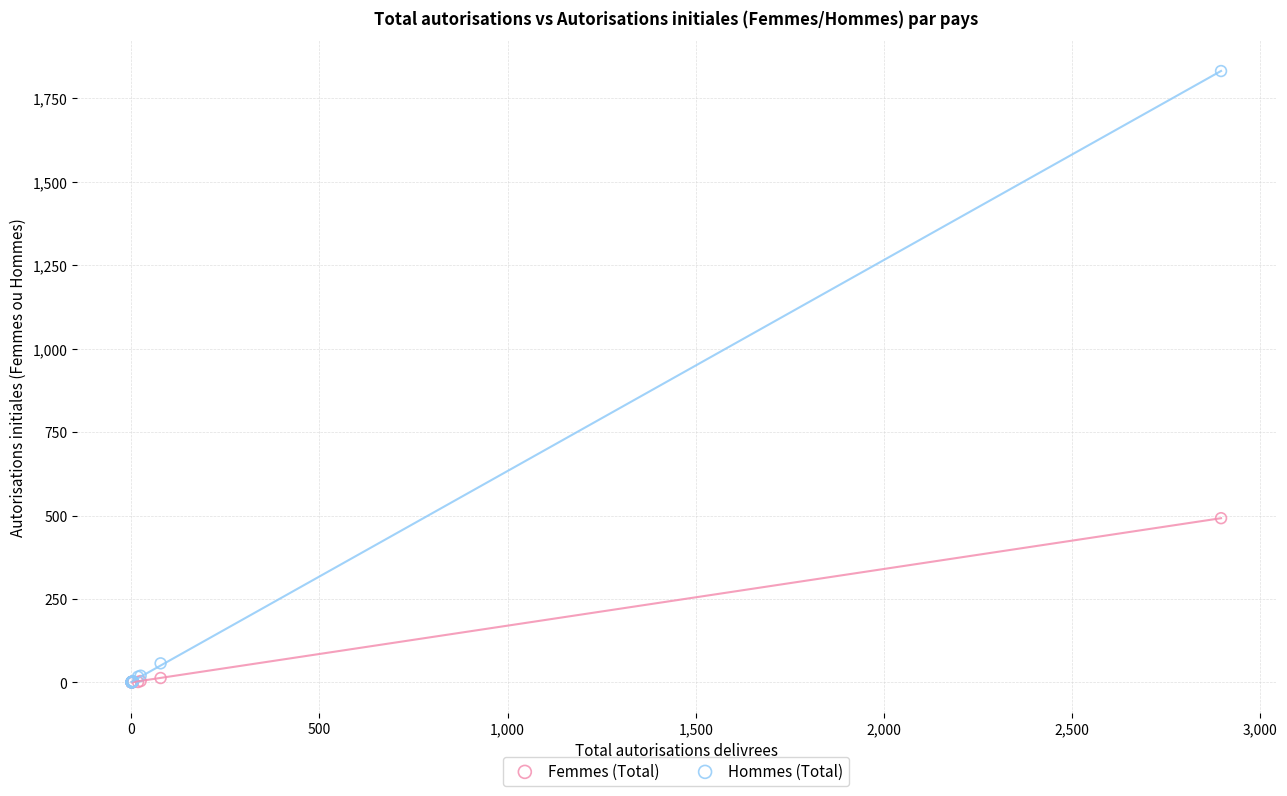

In the Hommes (Total) series, what Y value is closest to 916?

57